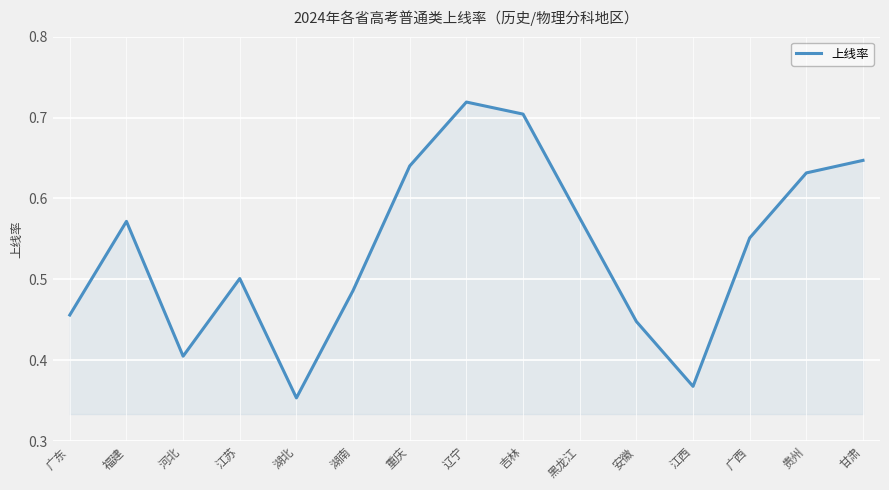

The value at 辽宁 is 1.1. True or false?

False